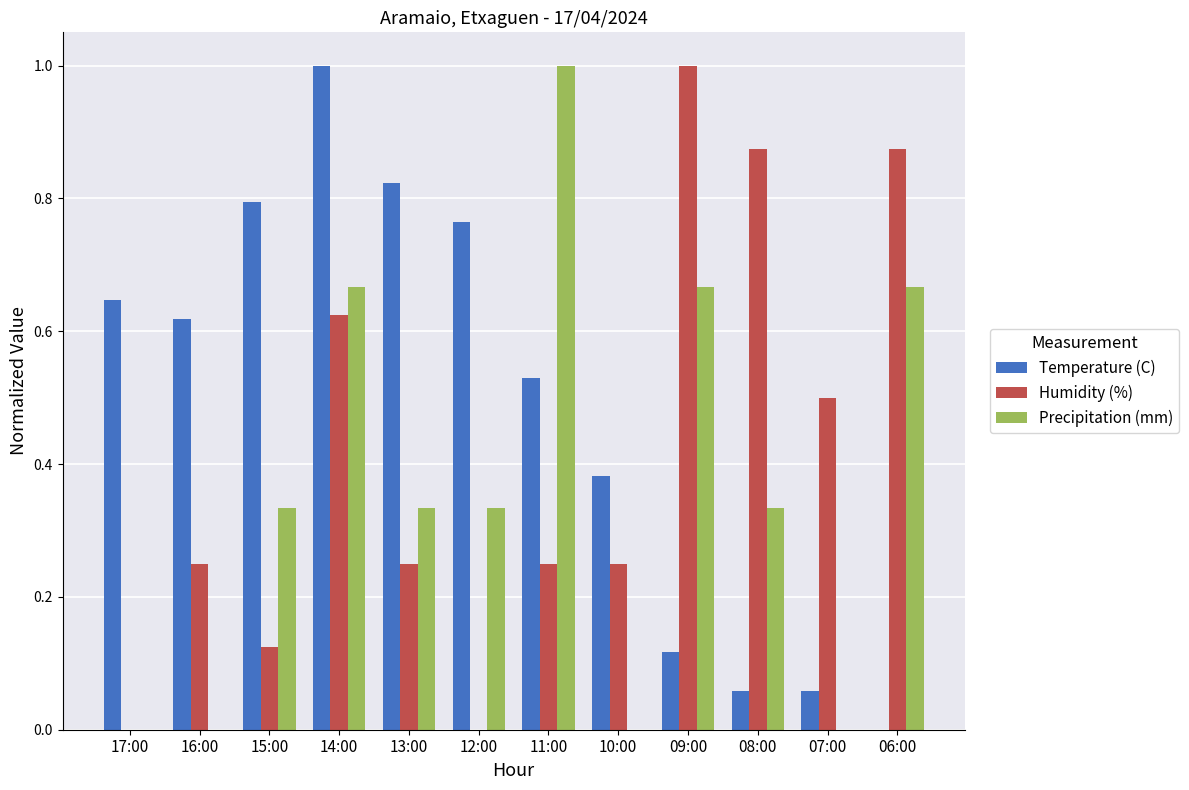

Are the bars grouped side by side (vs. stacked)?

Yes